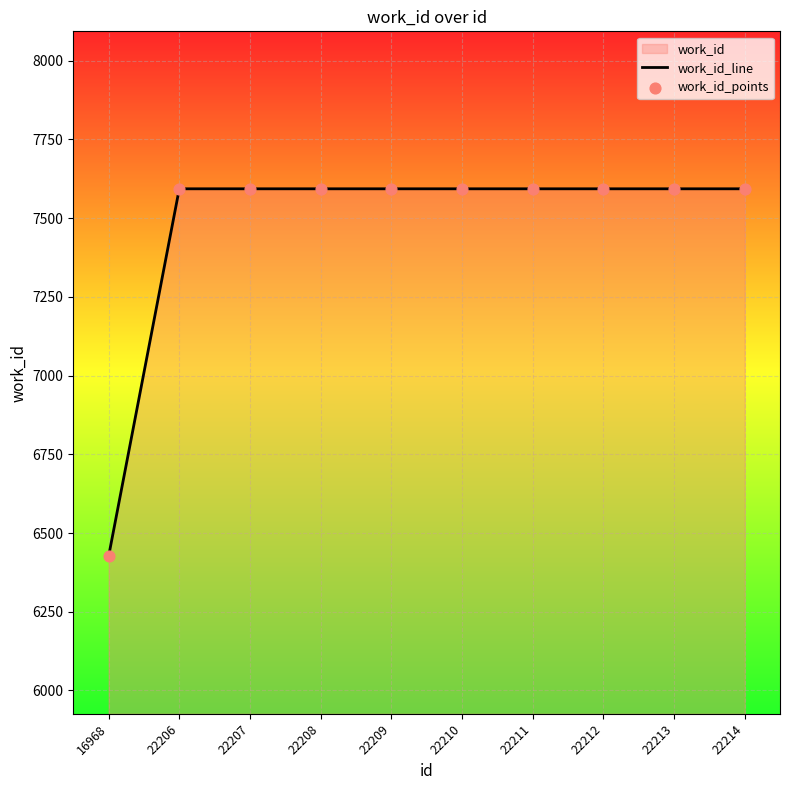

At how many categories does at least one series exceed 6815?

9